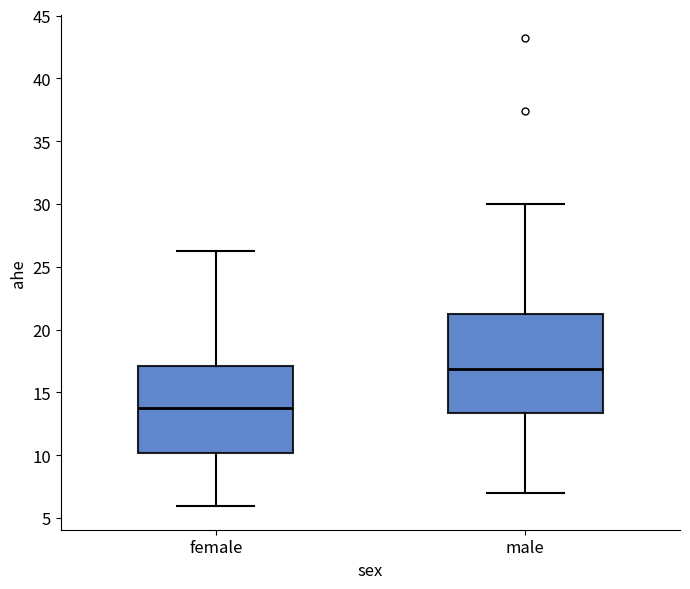

Which box's median line is the highest?

male